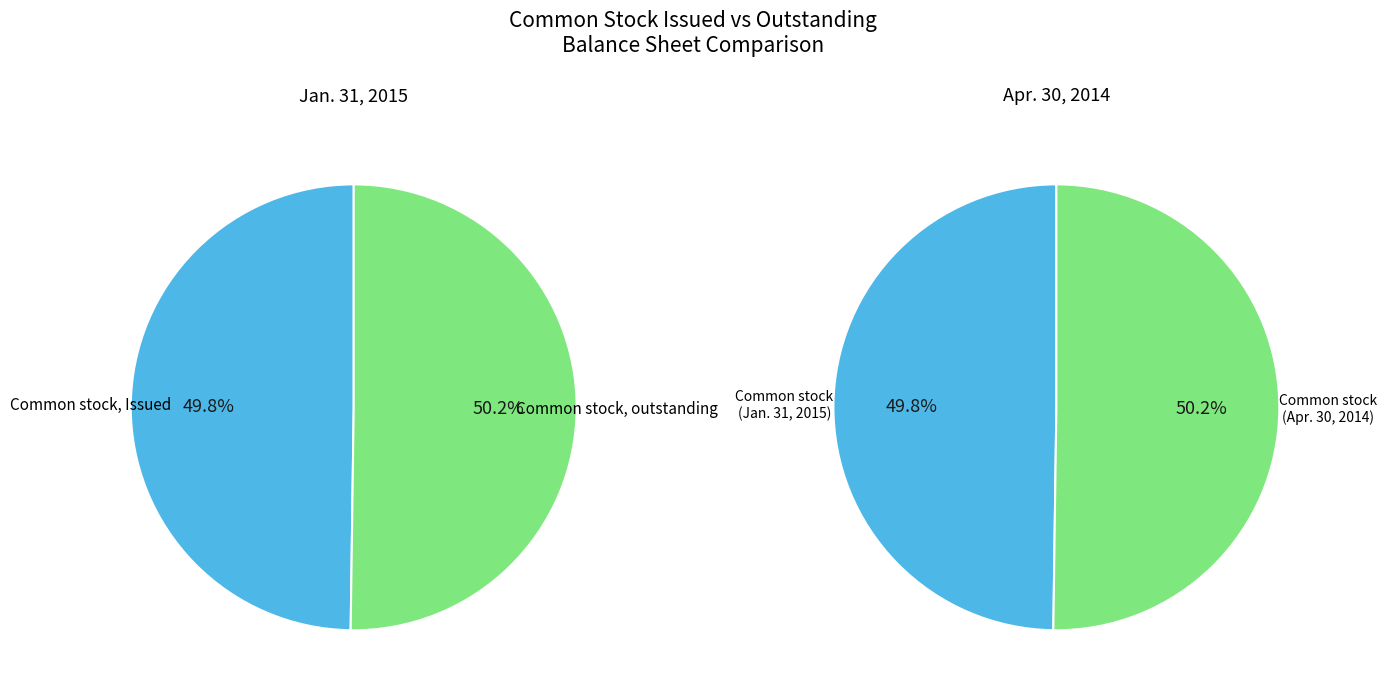

How many segments does this pie chart have?

2